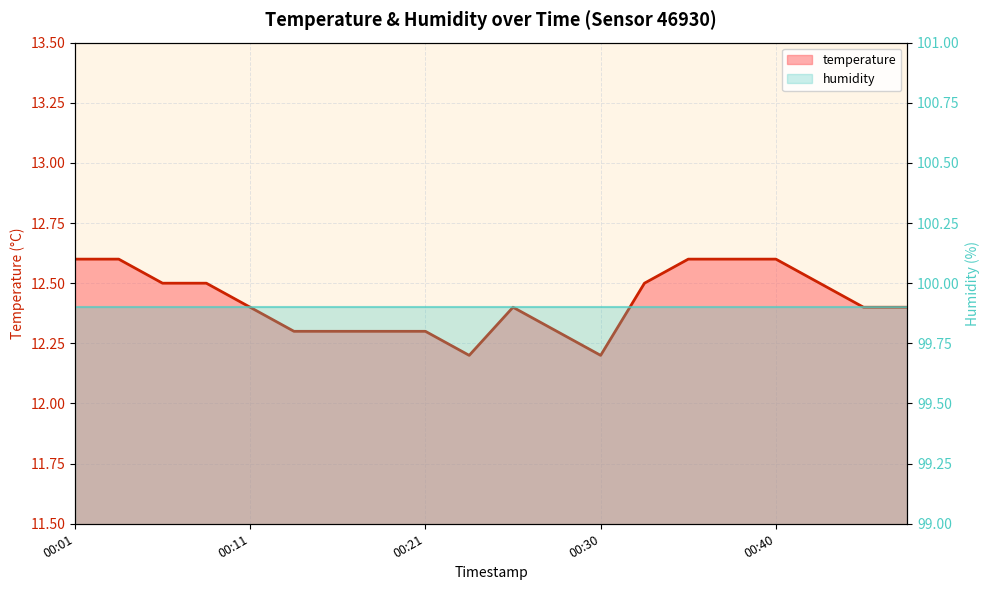

Rank the categories by value from lowest to highest.

00:23, 00:30, 00:13, 00:16, 00:18, 00:21, 00:28, 00:11, 00:25, 00:45, 00:47, 00:06, 00:08, 00:33, 00:42, 00:01, 00:03, 00:35, 00:38, 00:40